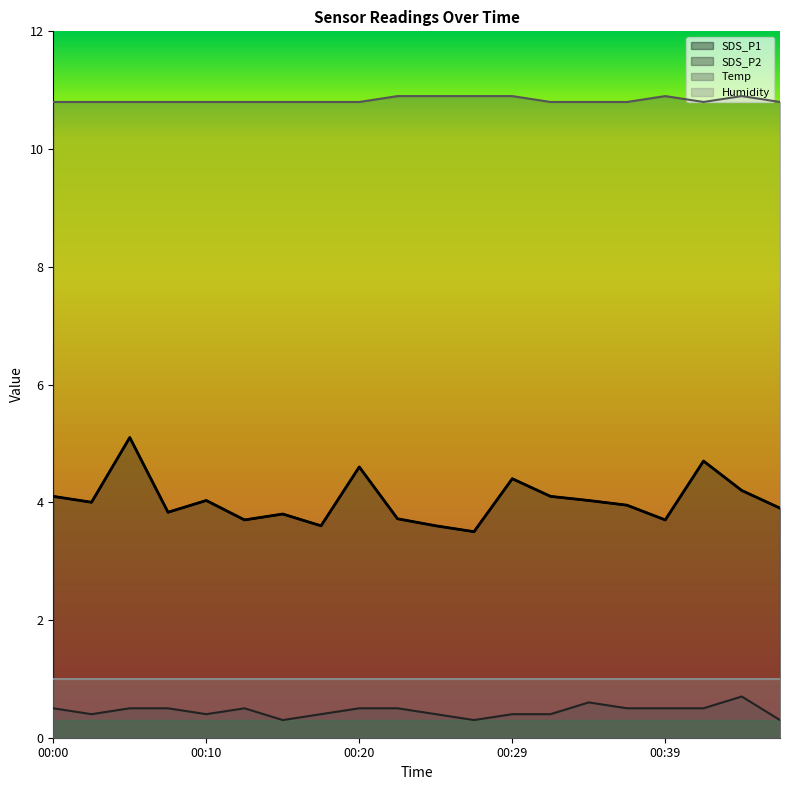

True or false: SDS_P1 and Temp intersect in this chart.

False